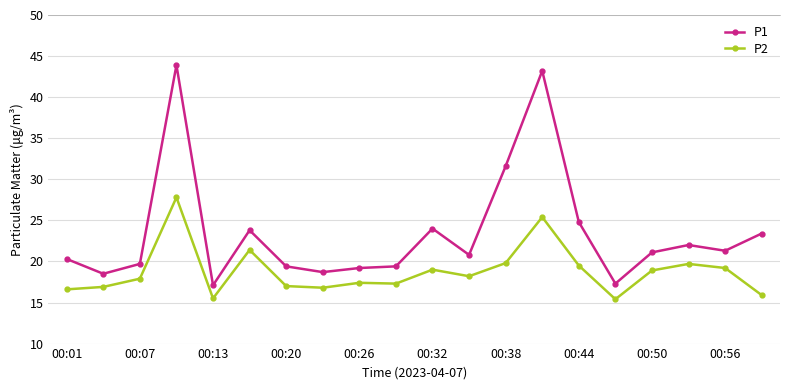

True or false: P2 has more than 2 points higher than both neighbors.

True